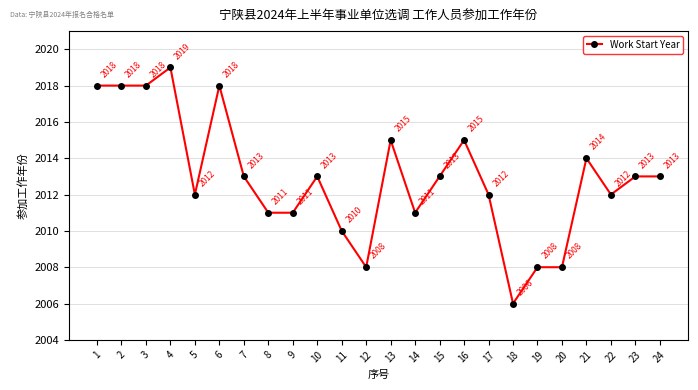

The chart shows a value of 2011 at 14. True or false?

True